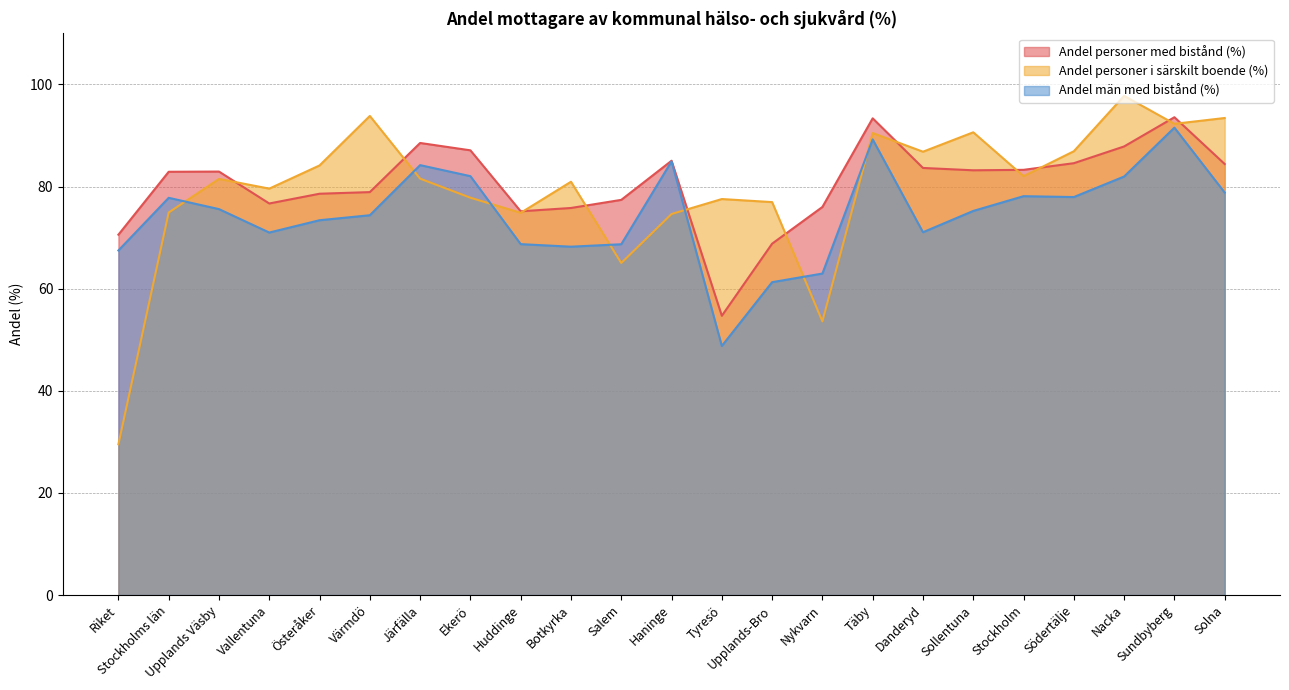

Does the chart have visible grid lines?

Yes